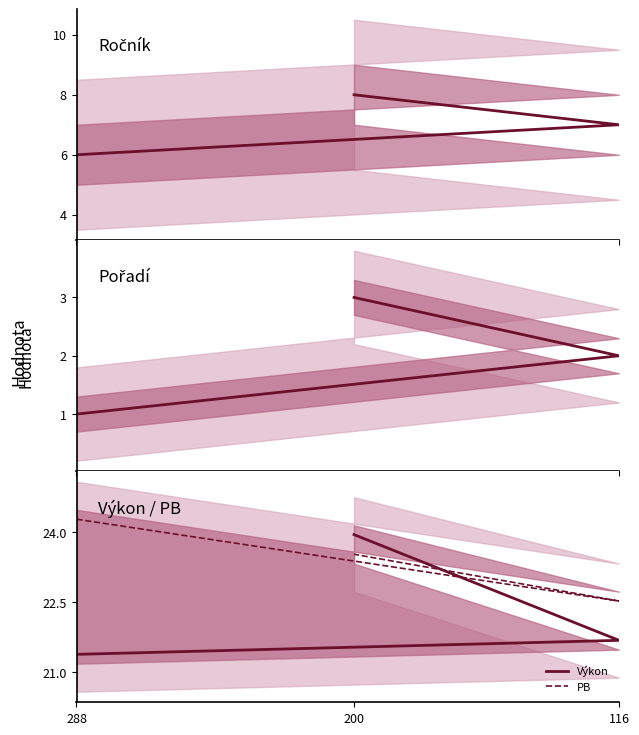

Is it true that Pořadí equals 2.0 at 116?

True